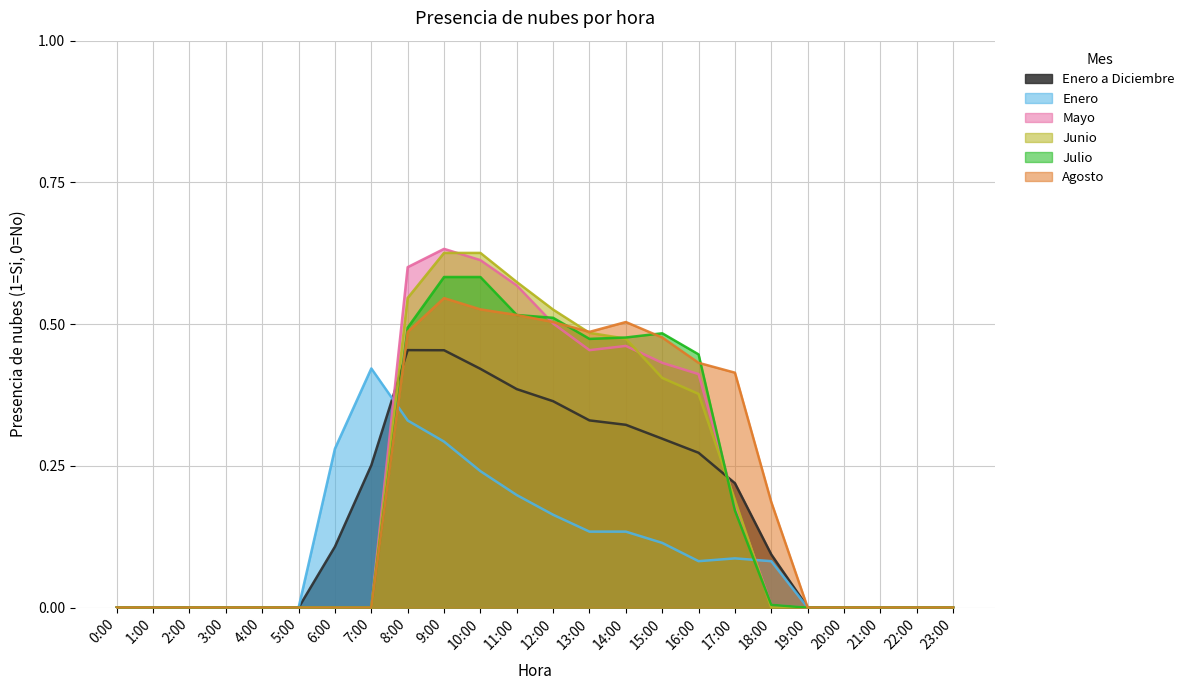

What value does the Julio series have at 10:00?

0.6